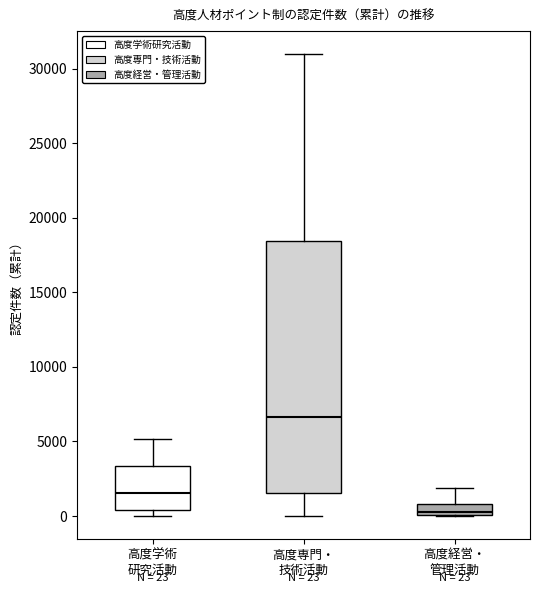

Which box has the lowest median line?

高度経営・ 管理活動